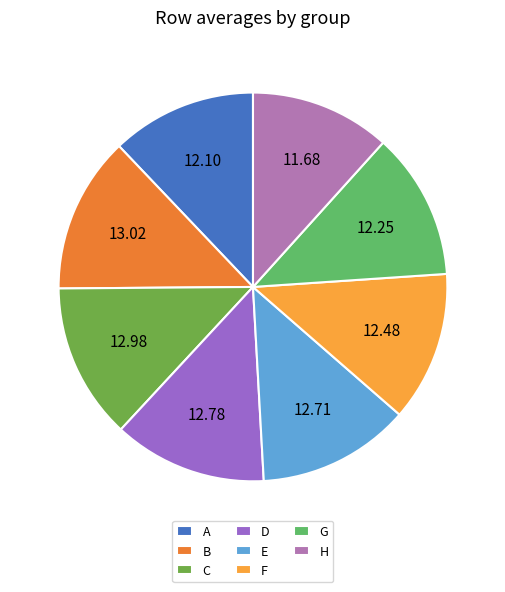

Count the number of slices in the pie.

8